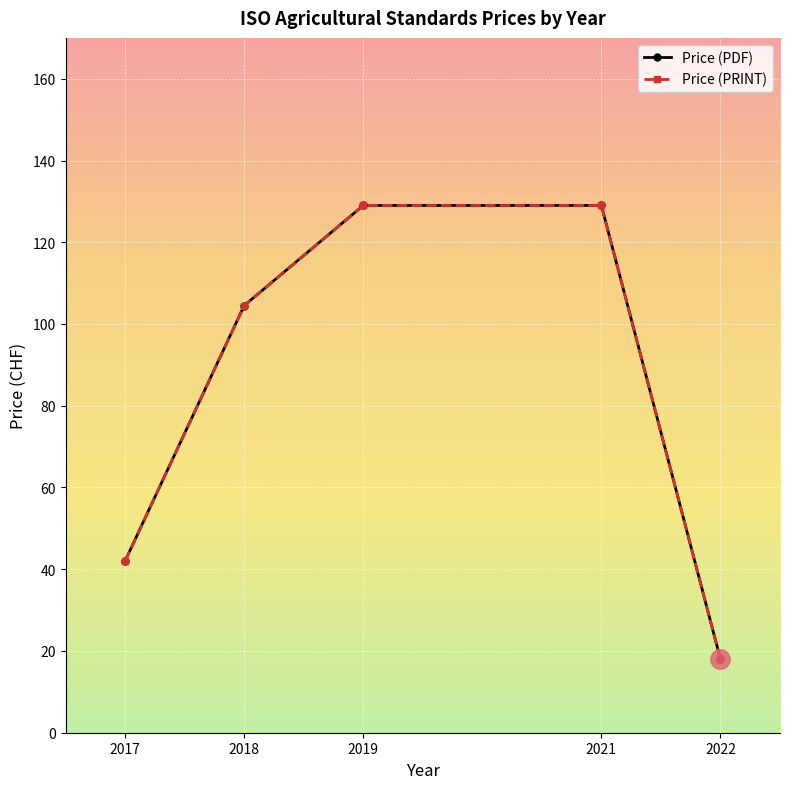

True or false: Price (PRINT) and Price (PDF) intersect in this chart.

False